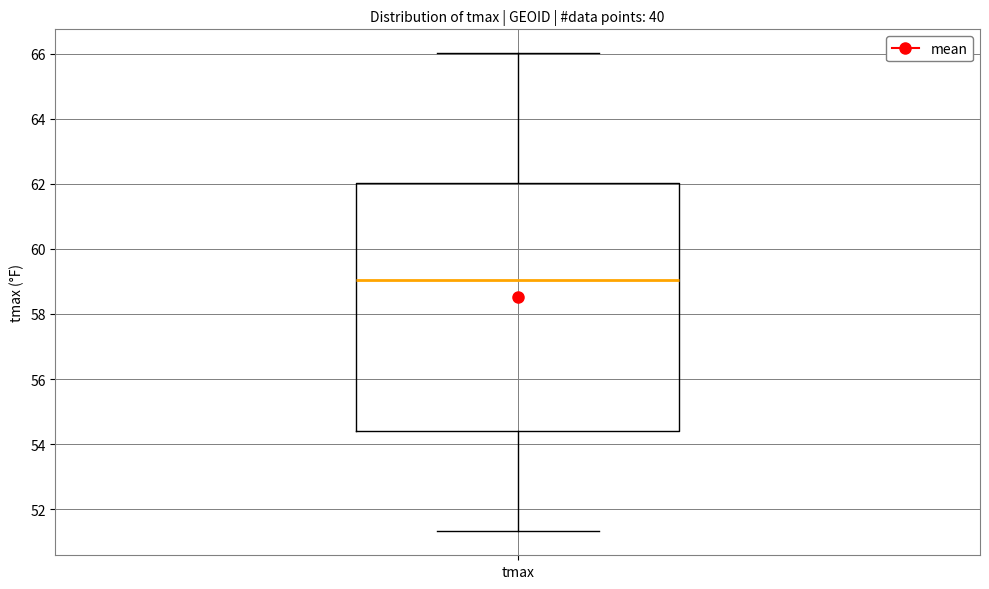

Where does the upper whisker of the box for tmax end on the y-axis? The values are not printed on the chart, so give them approximately, as read against the axis.

66.0